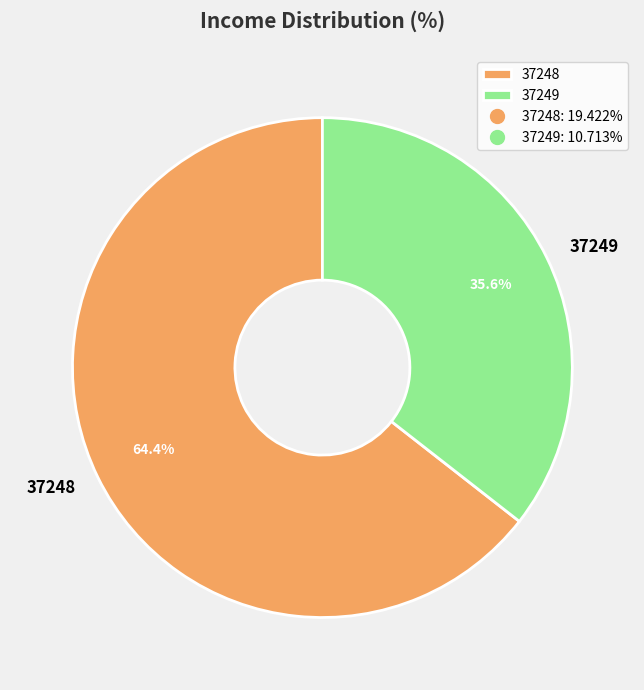

Which slice is the smallest?

37249